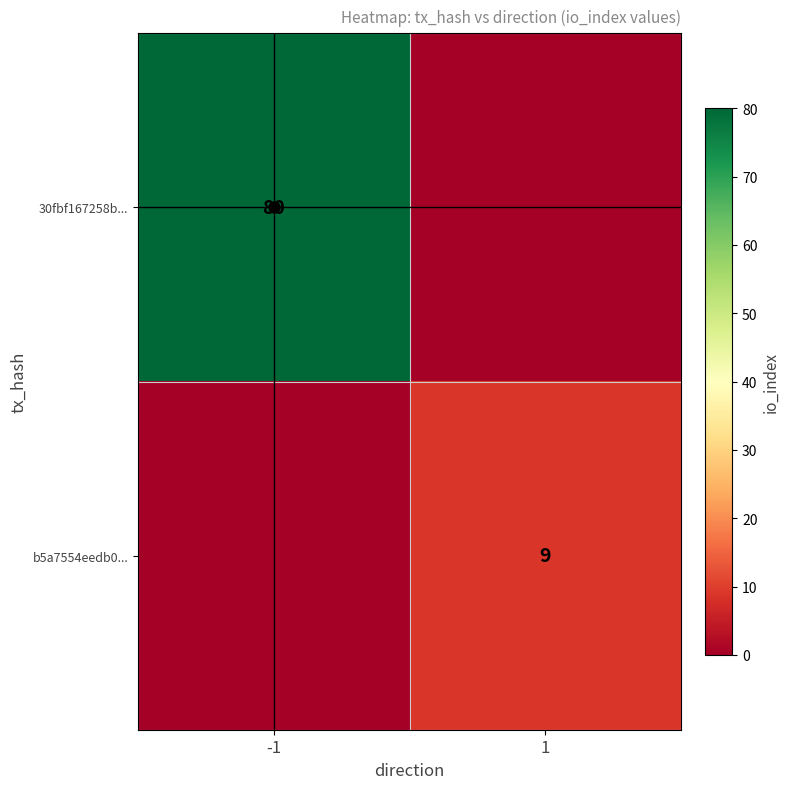

Rank the series by their maximum value, from highest to lowest.

30fbf167258b..., b5a7554eedb0...